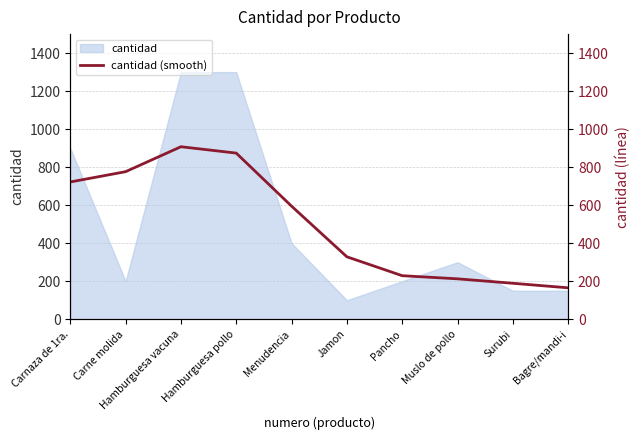

Which category has the lowest value in the cantidad series?

Jamon